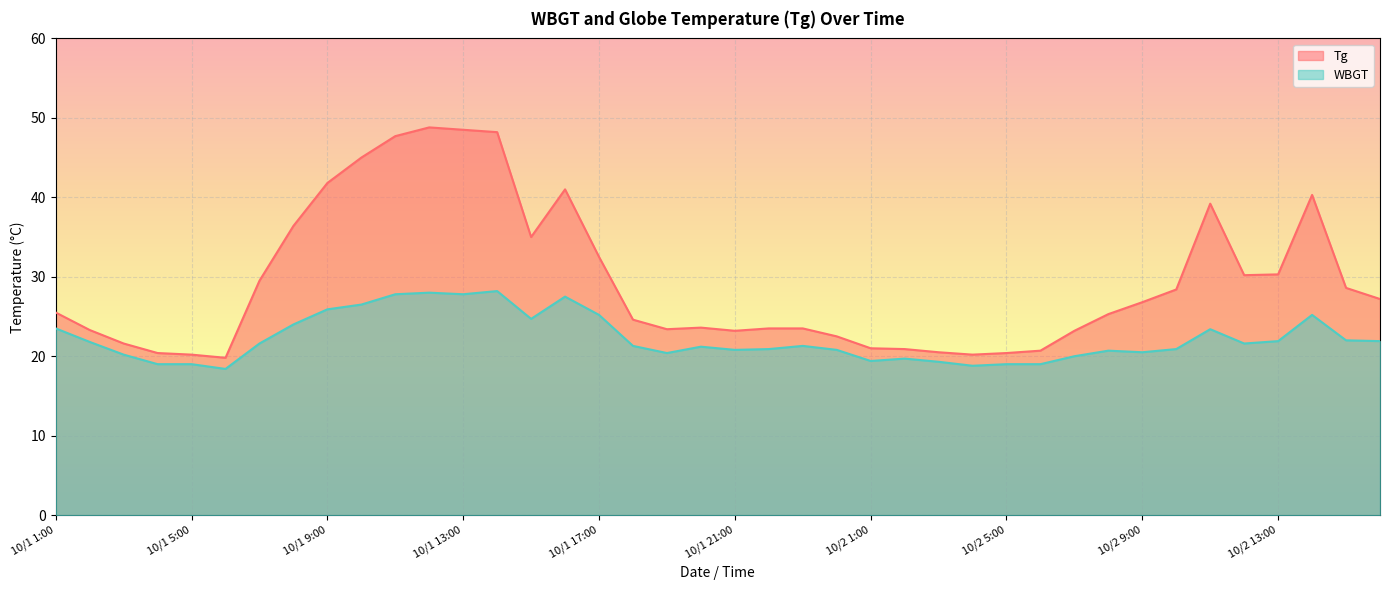

Reading left to right, list all the values displayed in this chart.

Tg: 25.5	23.3	21.6	20.4	20.2	19.8	29.5	36.4	41.8	45.0	47.7	48.8	48.5	48.2	35.0	41.0	32.5	24.6	23.4	23.6	23.2	23.5	23.5	22.5	21.0	20.9	20.5	20.2	20.4	20.7	23.2	25.3	26.8	28.4	39.2	30.2	30.3	40.3	28.6	27.2
WBGT: 23.5	21.8	20.2	19.0	19.0	18.4	21.6	24.0	25.9	26.5	27.8	28.0	27.8	28.2	24.7	27.5	25.2	21.3	20.4	21.2	20.8	20.9	21.3	20.8	19.4	19.7	19.3	18.8	19.0	19.0	20.0	20.7	20.5	20.9	23.4	21.6	21.9	25.2	22.0	21.9